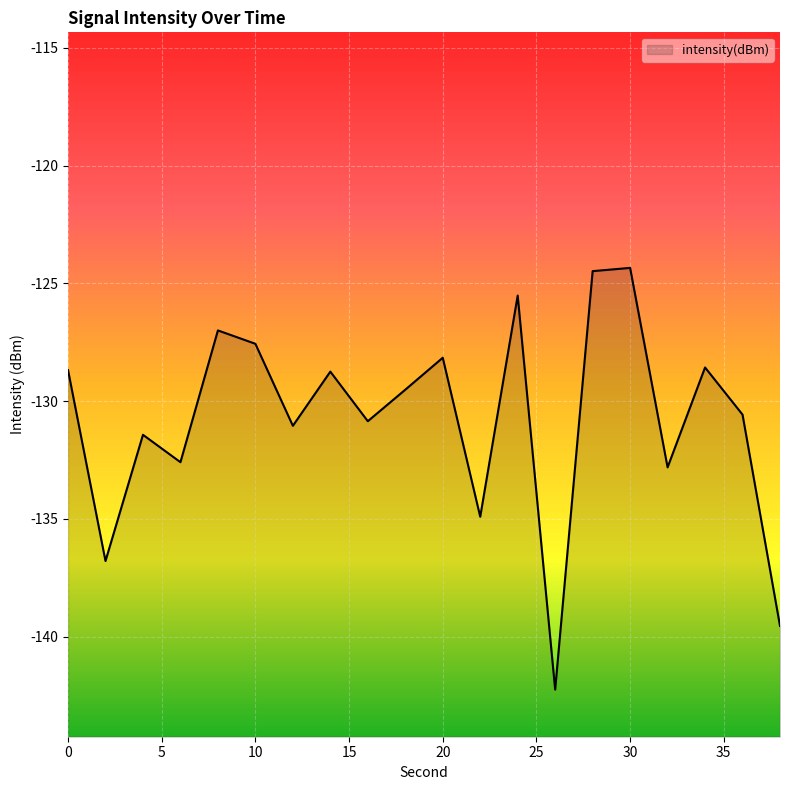

True or false: the data shows -125.5 at 24.

True